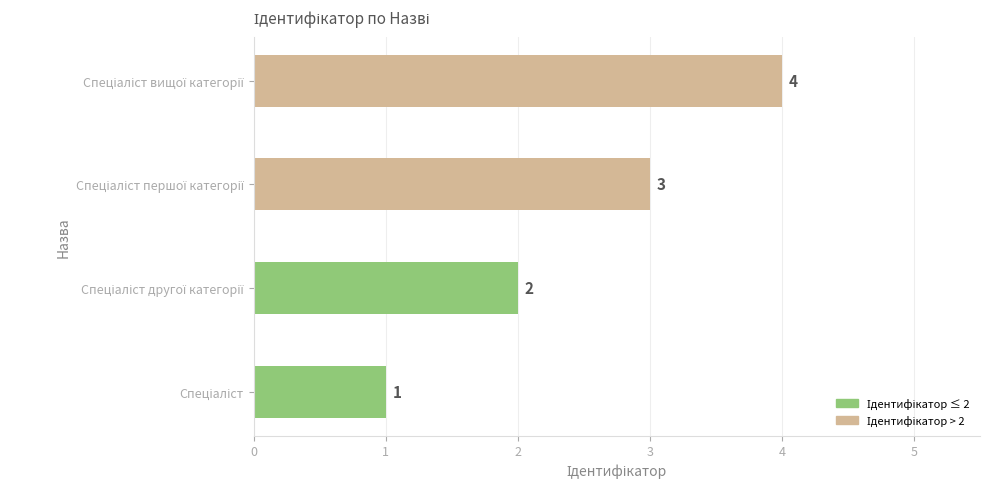

How many values are between 2 and 4?

3